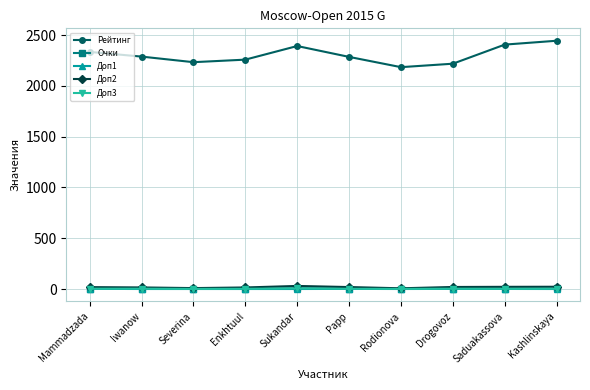

At how many categories does at least one series exceed 1002?

10